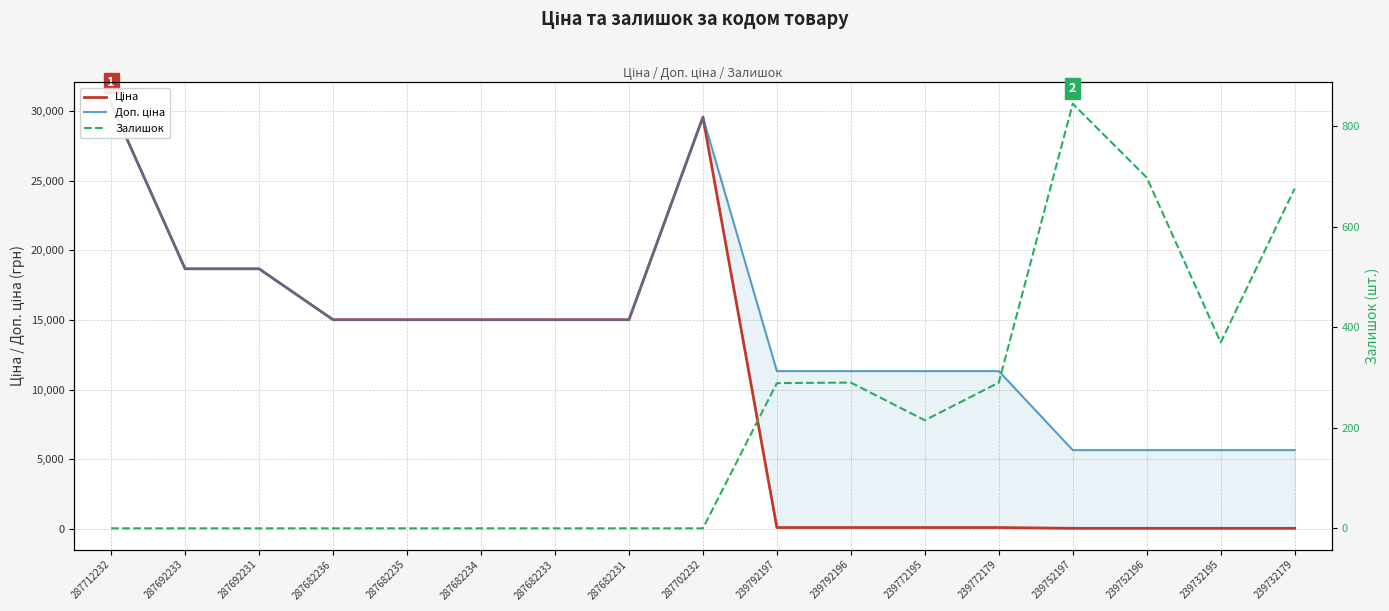

Where does the Ціна series first go above 15019?

287712232